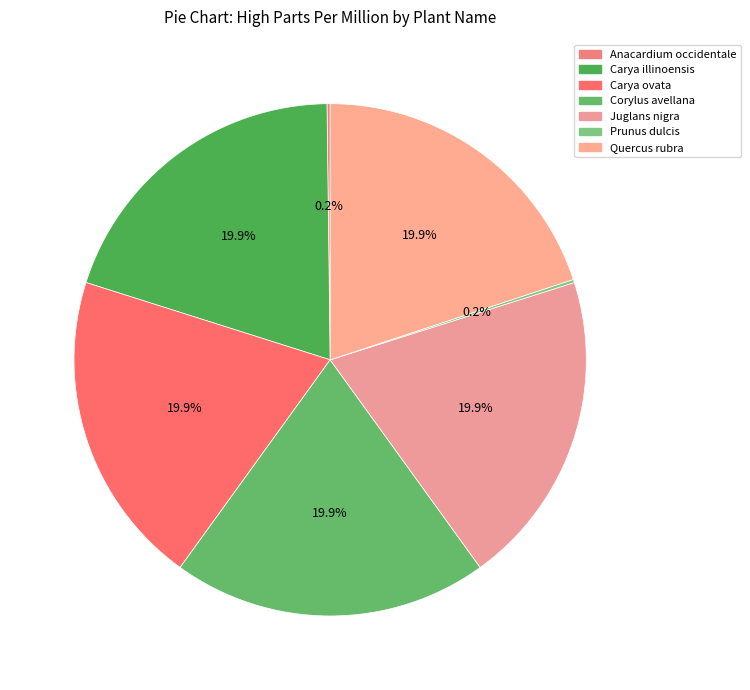

Is it true that Anacardium occidentale is 0% of the pie?

True